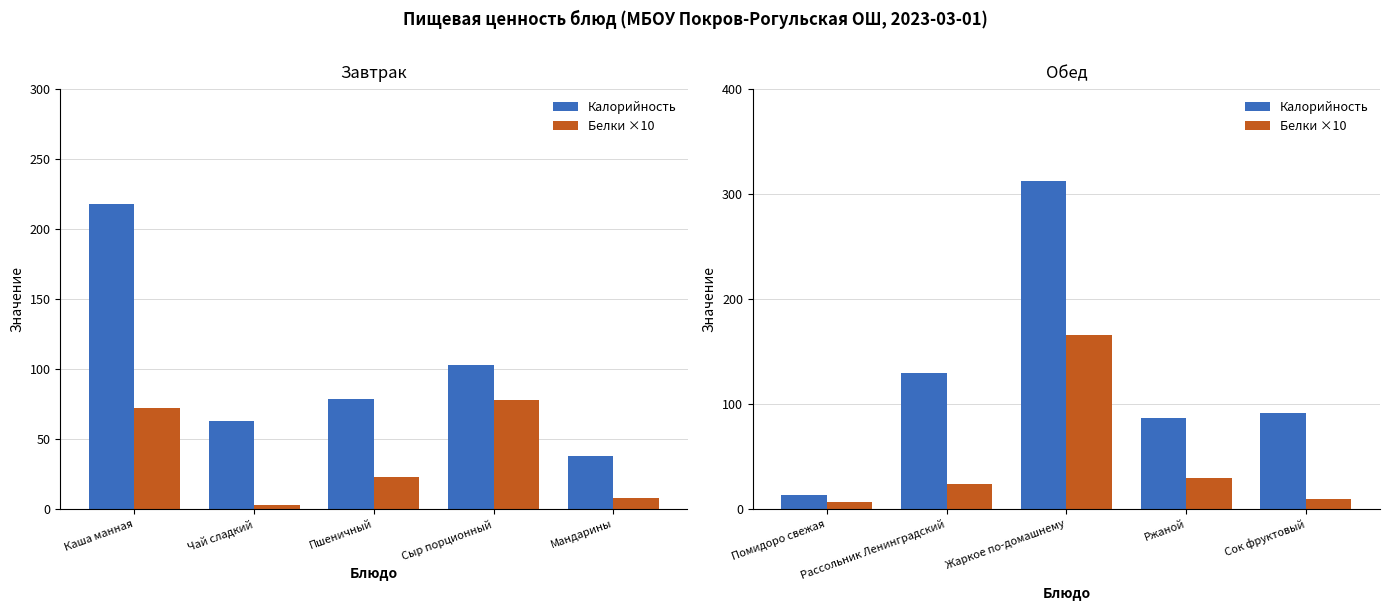

True or false: Калорийность has a value of 67 at Рассольник Ленинградский.

False